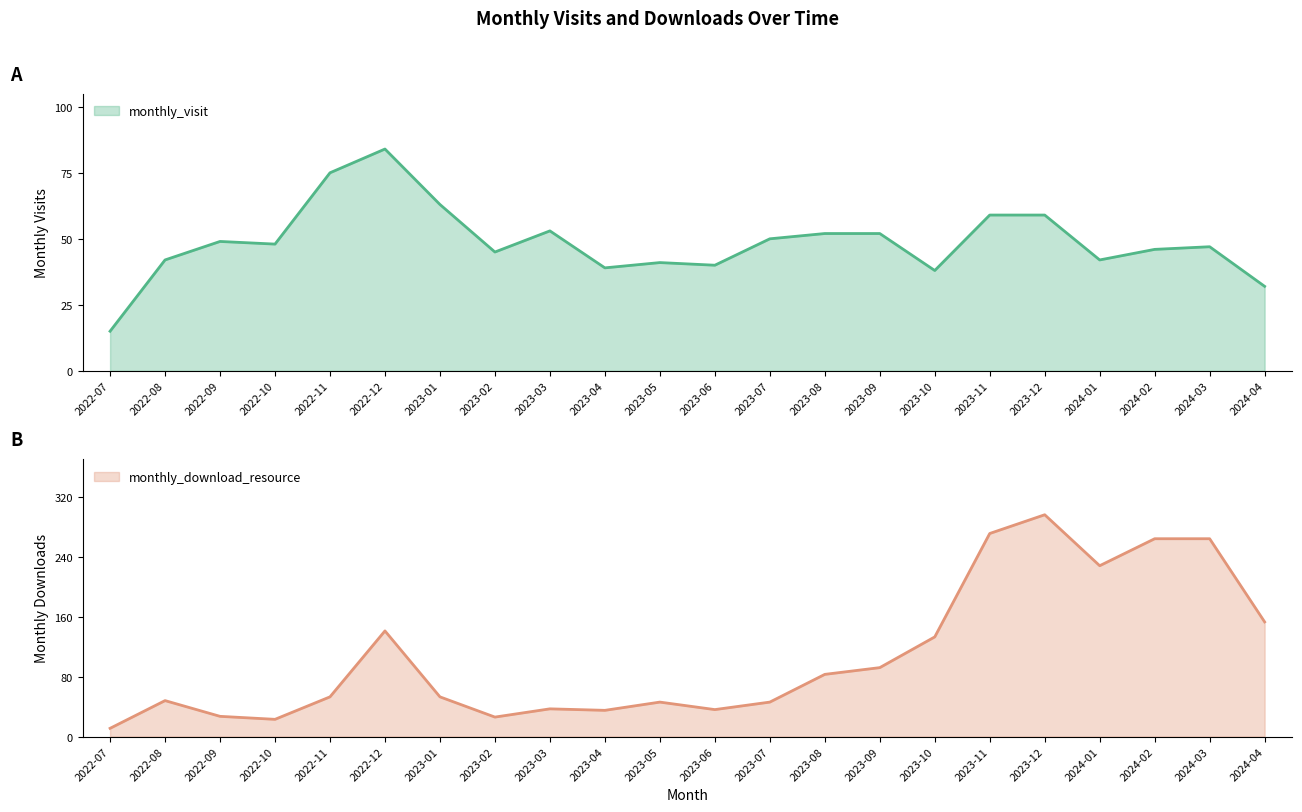

Is the value of monthly_download_resource at 2022-09 greater than the value of monthly_visit at 2022-12?

No